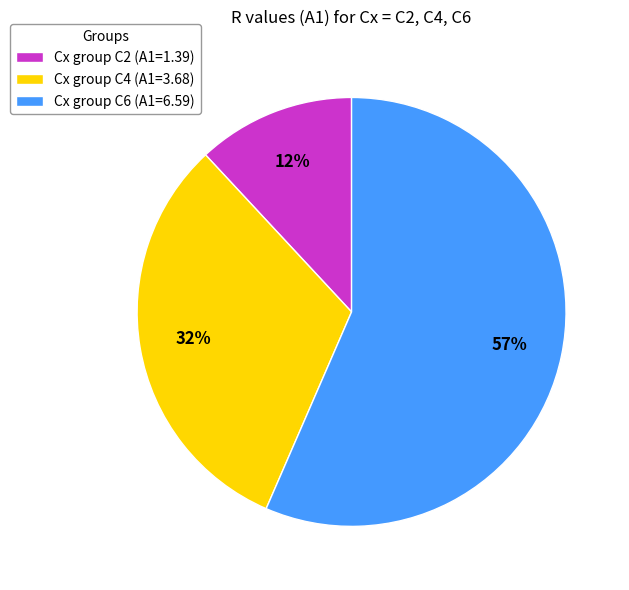

What is the smallest slice in the pie chart?

Cx group C2 (A1=1.39)